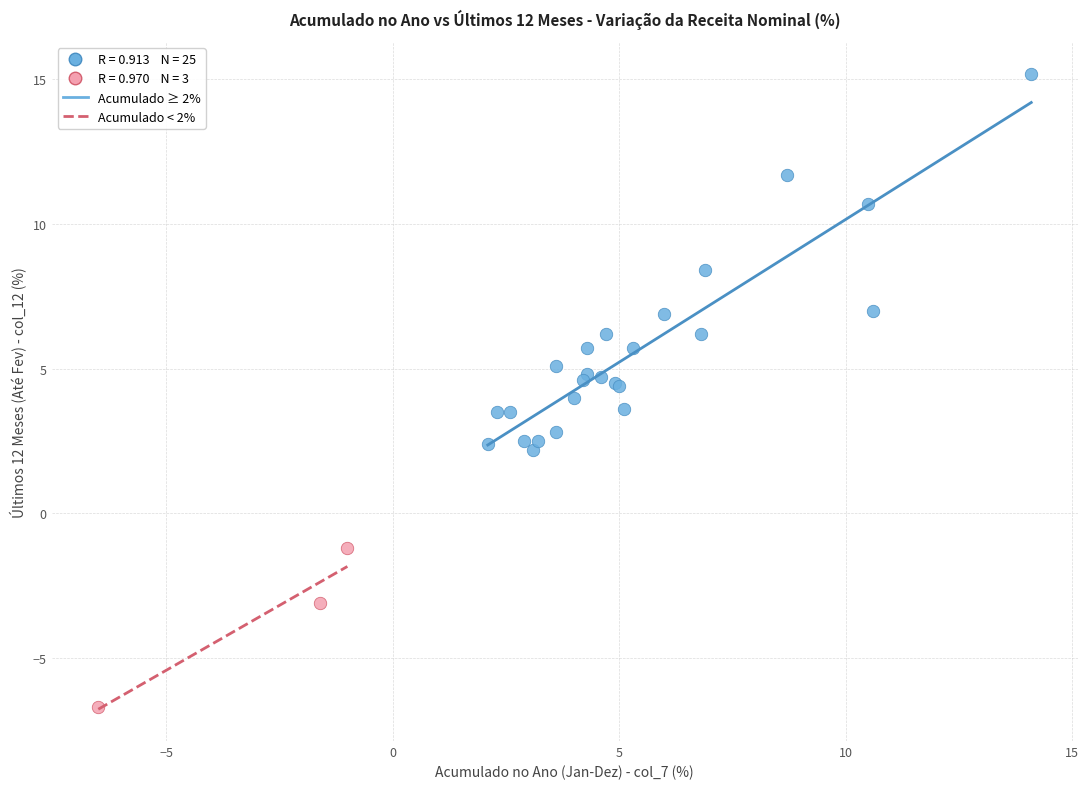

Which series contains the highest Y value?

Acumulado ≥ 2%